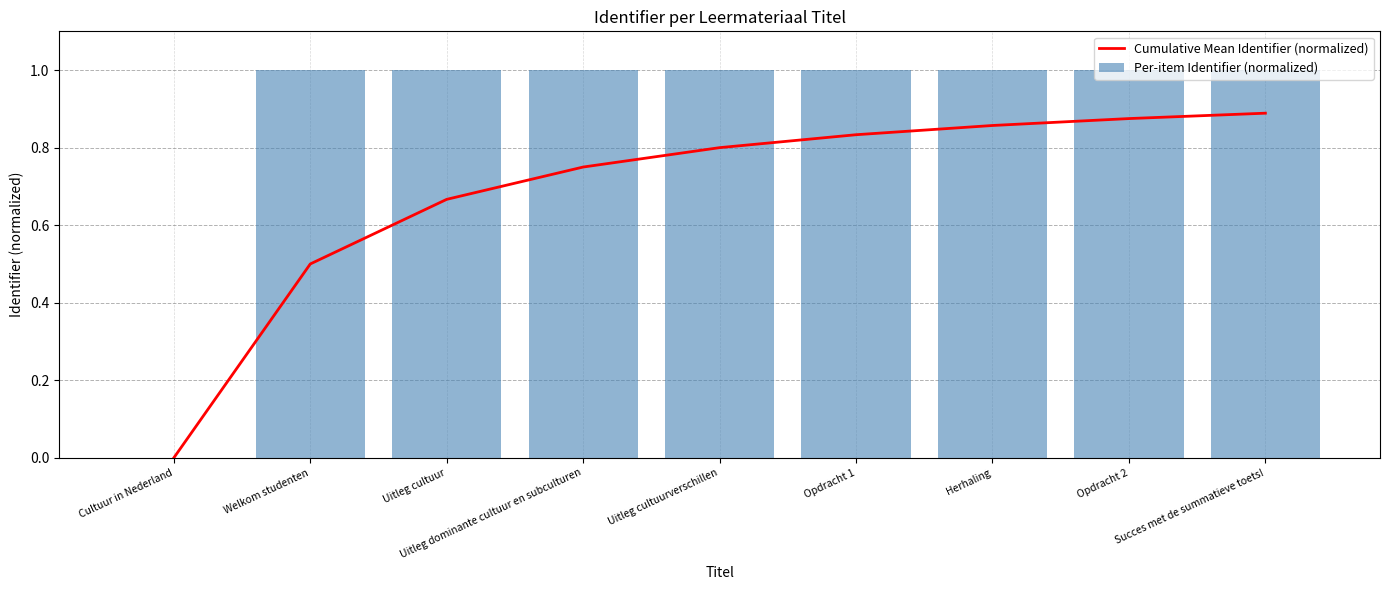

At Uitleg cultuurverschillen, list the series in order from smallest to largest.

Cumulative Mean Identifier (normalized), Per-item Identifier (normalized)